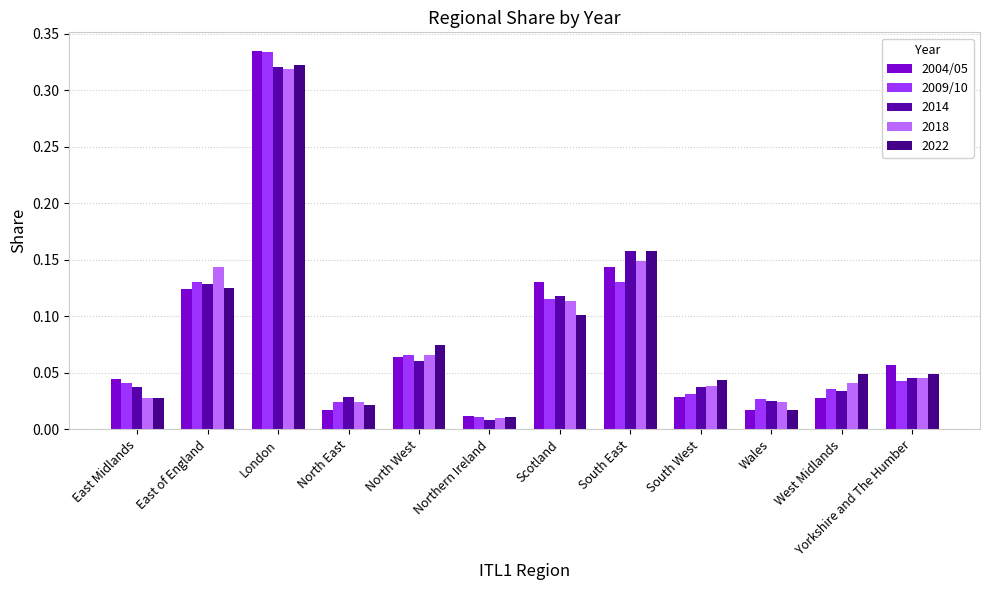

What is the maximum value for 2004/05?

0.3